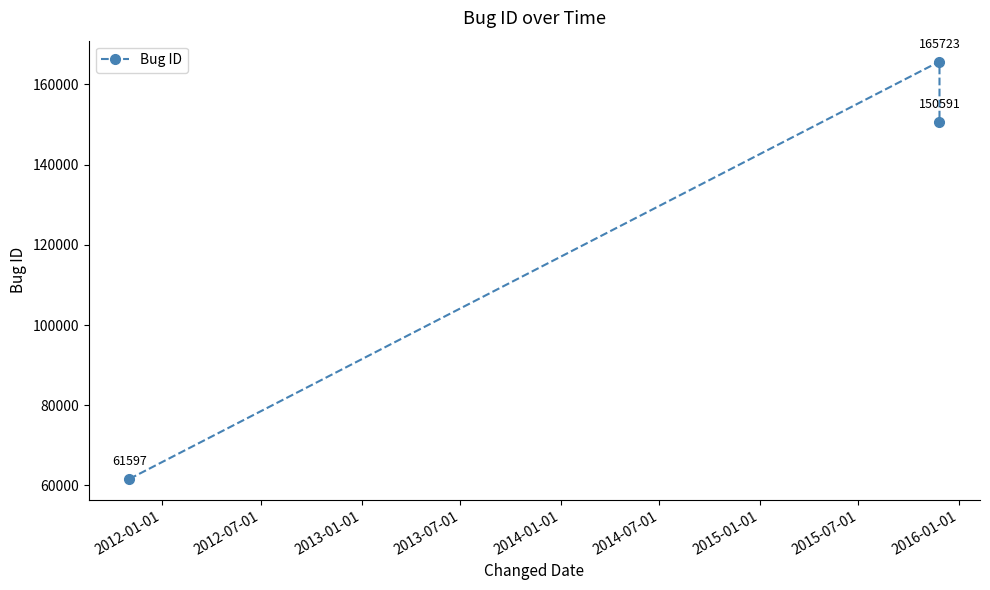

What position from the left is 2013-01-01?

3